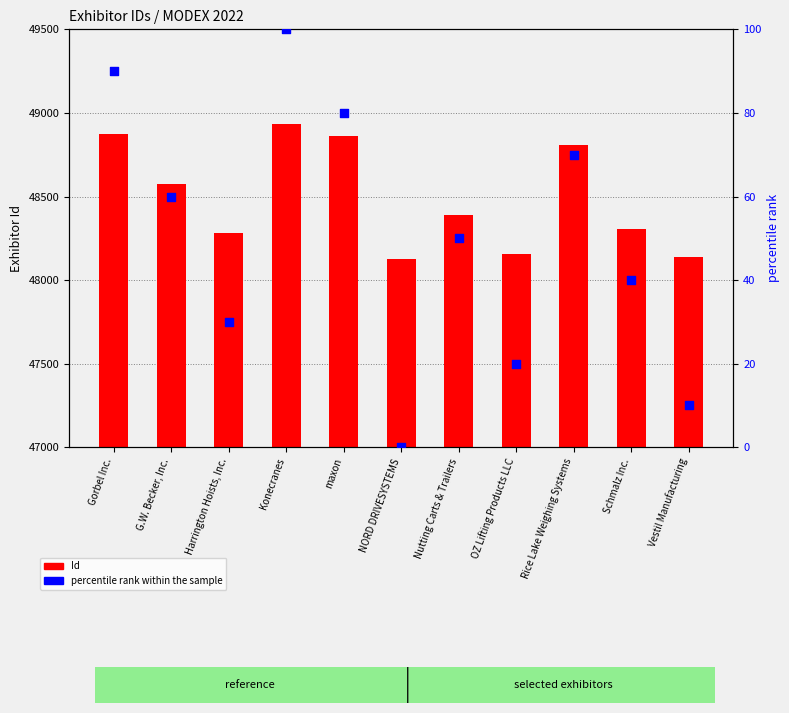

Is the value of percentile rank within the sample at Nutting Carts & Trailers greater than the value of Id at G.W. Becker, Inc.?

No